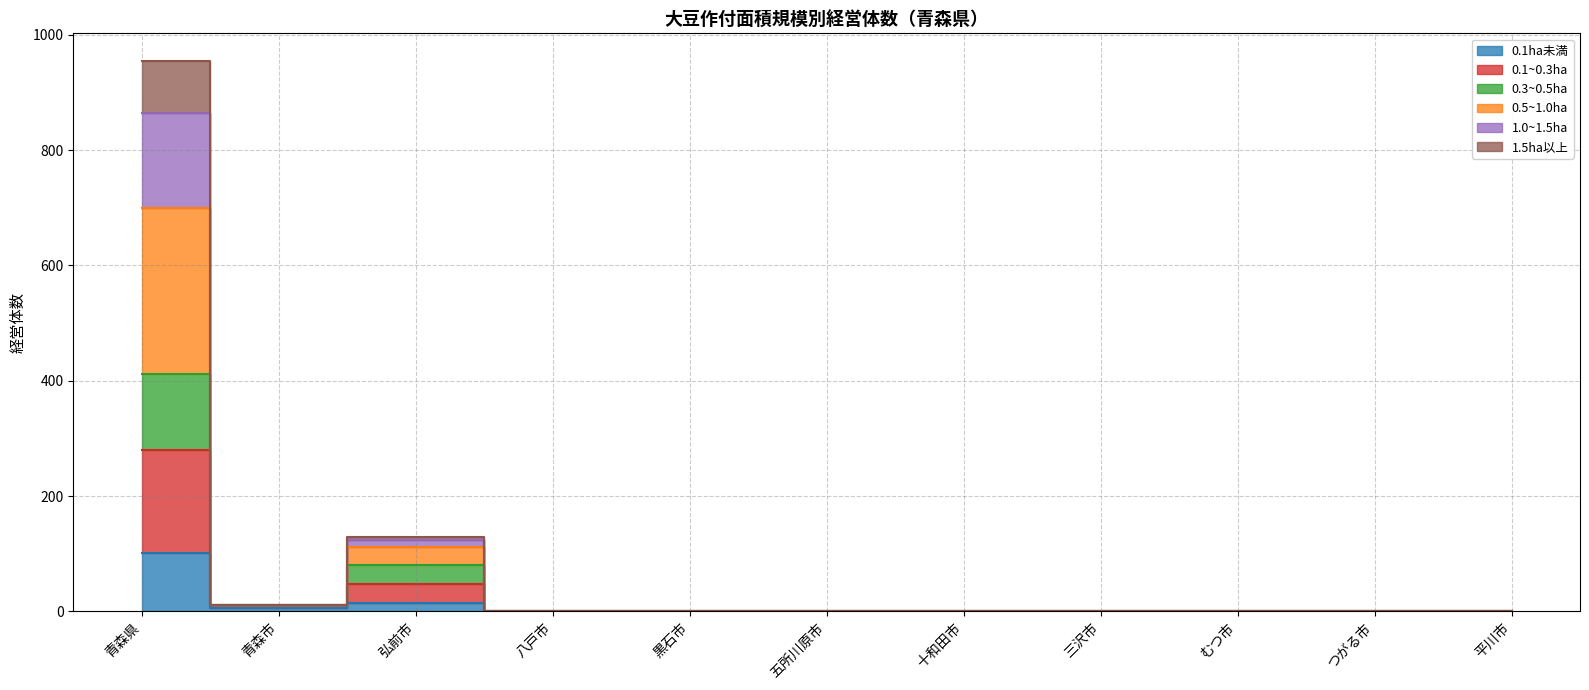

Which has a higher value, 三沢市 or 十和田市?

三沢市